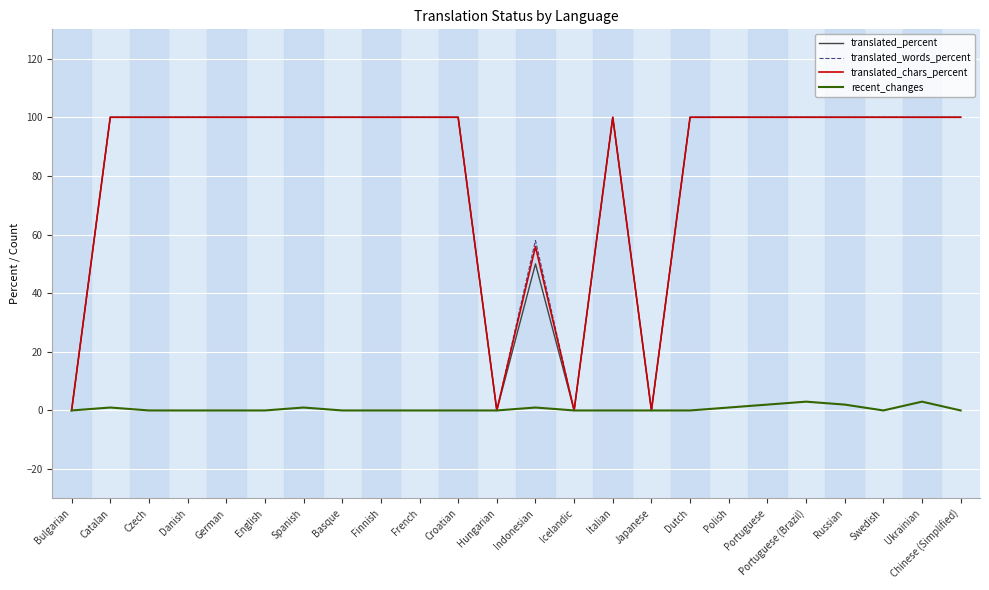

Reading left to right, transcribe all the data shown in this chart.

translated_percent: 0.0	100.0	100.0	100.0	100.0	100.0	100.0	100.0	100.0	100.0	100.0	0.0	50.0	0.0	100.0	0.0	100.0	100.0	100.0	100.0	100.0	100.0	100.0	100.0
translated_words_percent: 0.0	100.0	100.0	100.0	100.0	100.0	100.0	100.0	100.0	100.0	100.0	0.0	58.0	0.0	100.0	0.0	100.0	100.0	100.0	100.0	100.0	100.0	100.0	100.0
translated_chars_percent: 0.0	100.0	100.0	100.0	100.0	100.0	100.0	100.0	100.0	100.0	100.0	0.0	55.9	0.0	100.0	0.0	100.0	100.0	100.0	100.0	100.0	100.0	100.0	100.0
recent_changes: 0.0	1.0	0.0	0.0	0.0	0.0	1.0	0.0	0.0	0.0	0.0	0.0	1.0	0.0	0.0	0.0	0.0	1.0	2.0	3.0	2.0	0.0	3.0	0.0